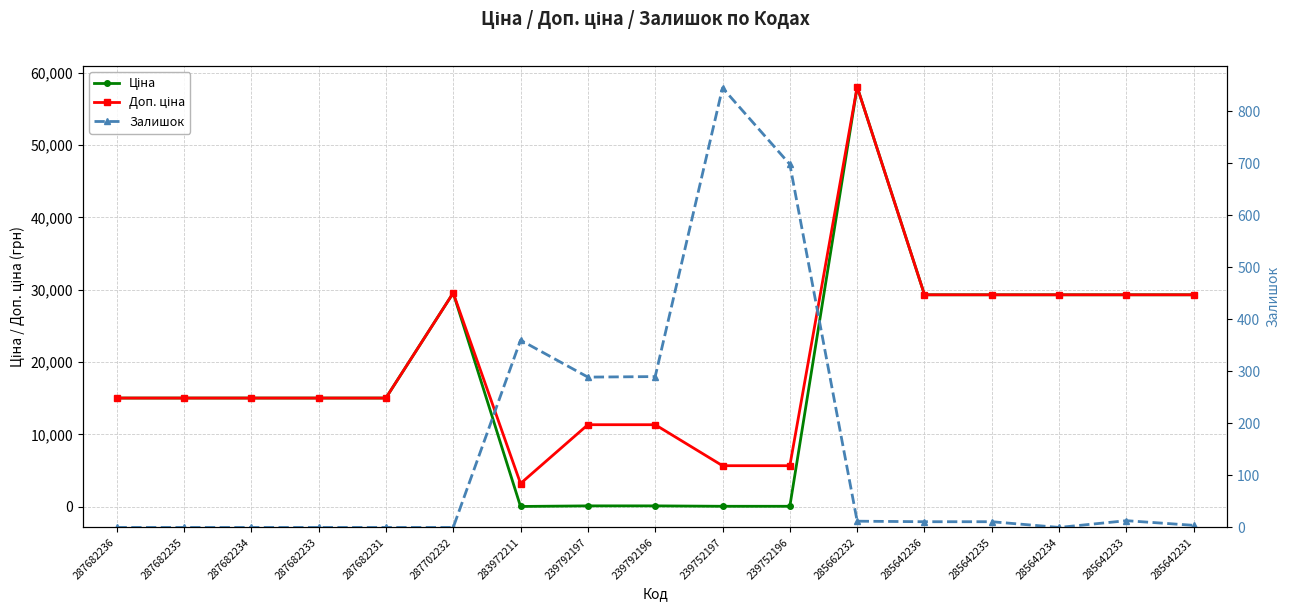

At which label is Залишок closest to 422?

283972211